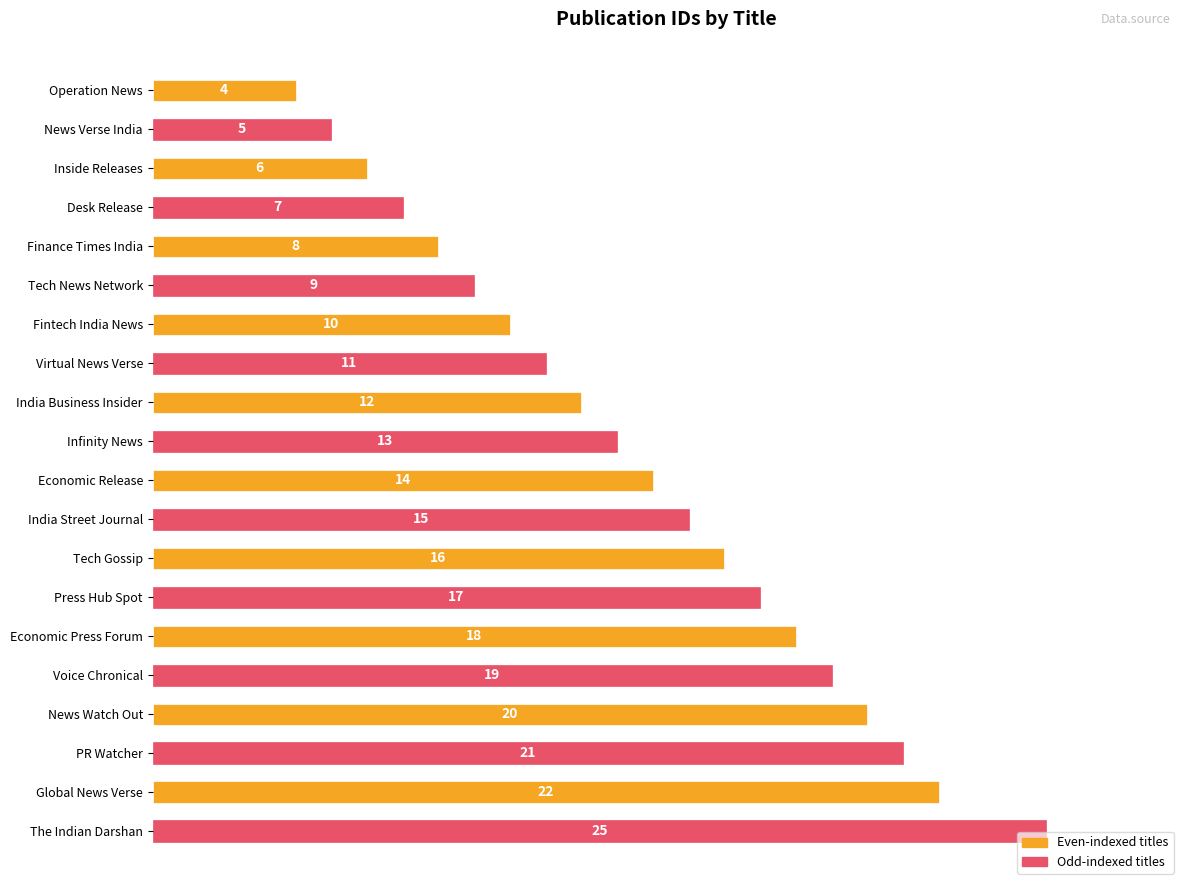

What is the ratio of the value at Infinity News to the value at Inside Releases?

2.2